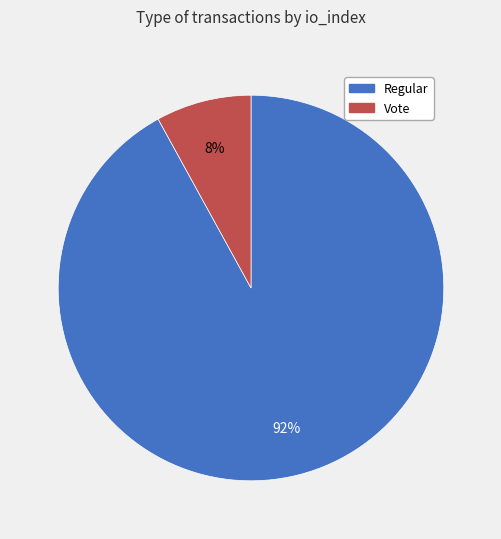

To the nearest percent, what is the average slice percentage?

50%